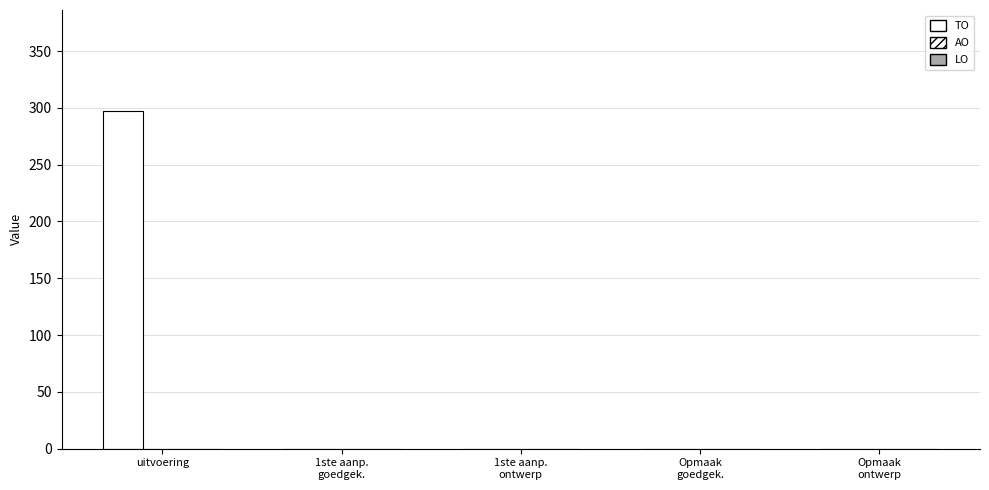

Are the bars horizontal?

No